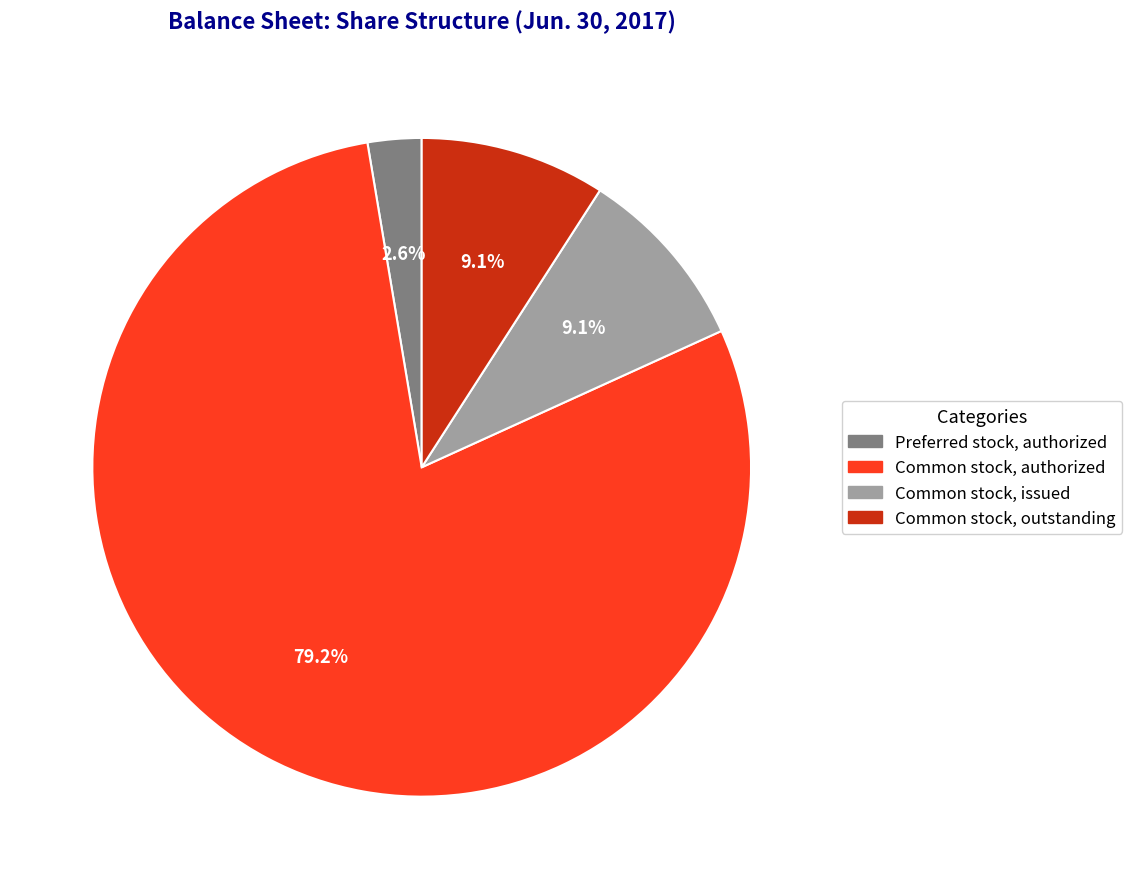

Is there any slice that represents more than half of the pie?

Yes